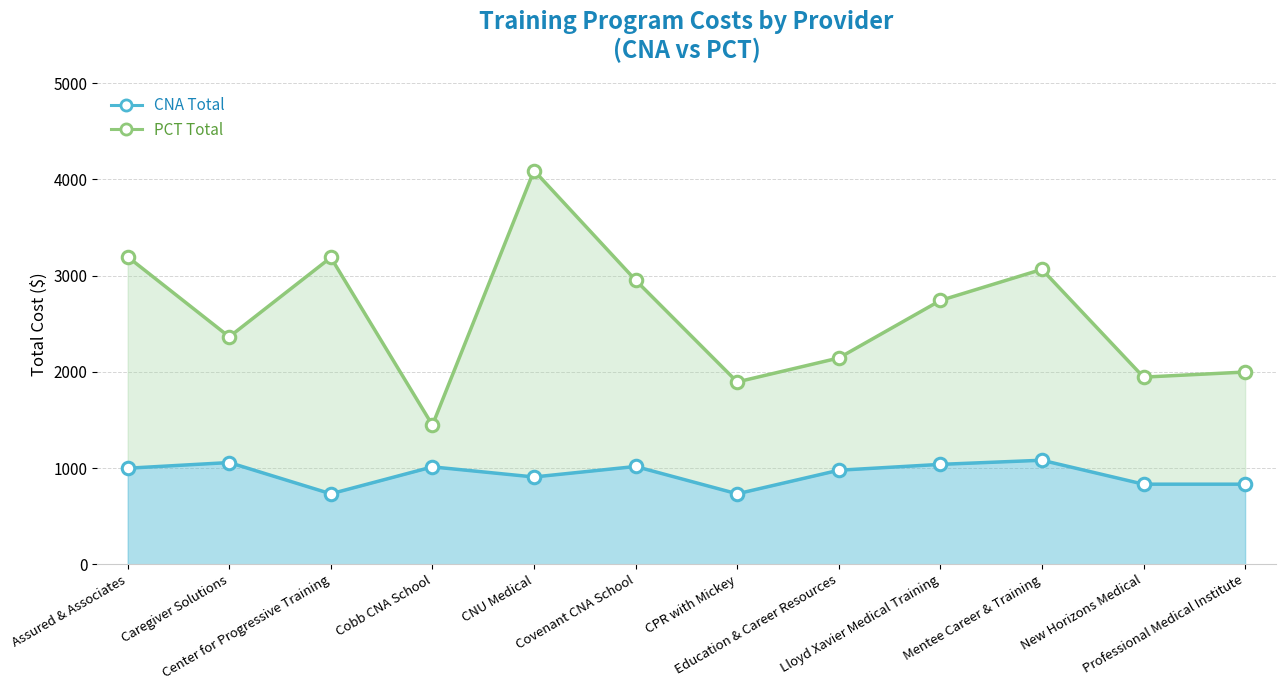

At CPR with Mickey, list the series in order from smallest to largest.

CNA Total, PCT Total